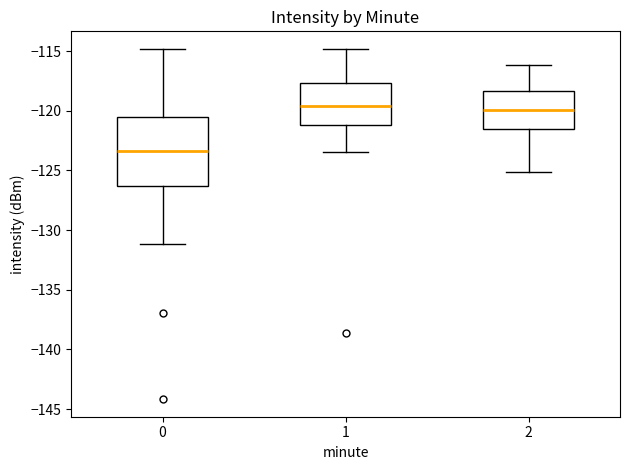

Which box's median line is the lowest?

0